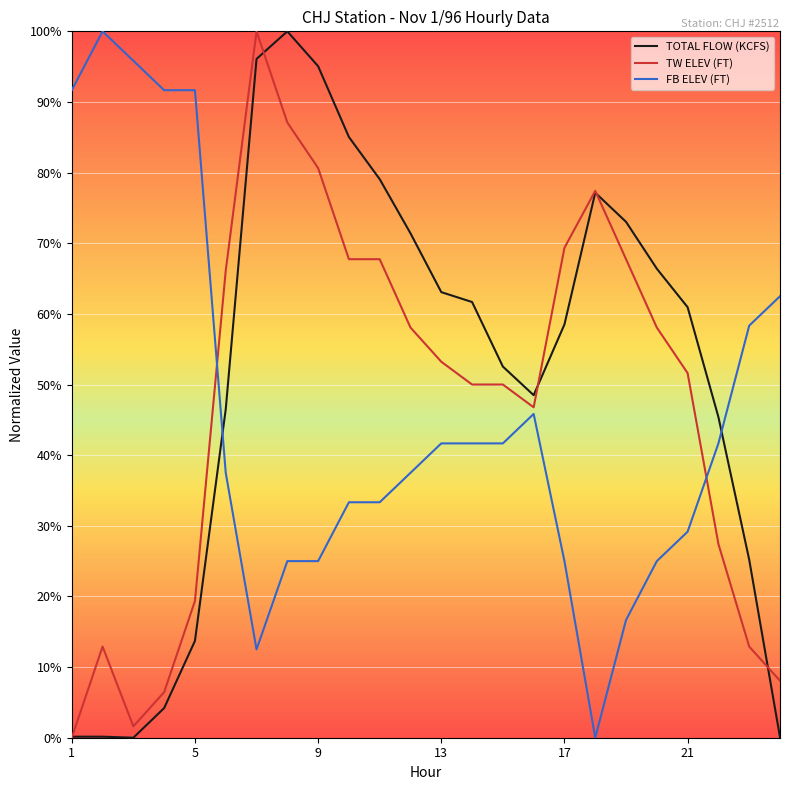

What is the sum of all TW ELEV (FT) values?

1140.3